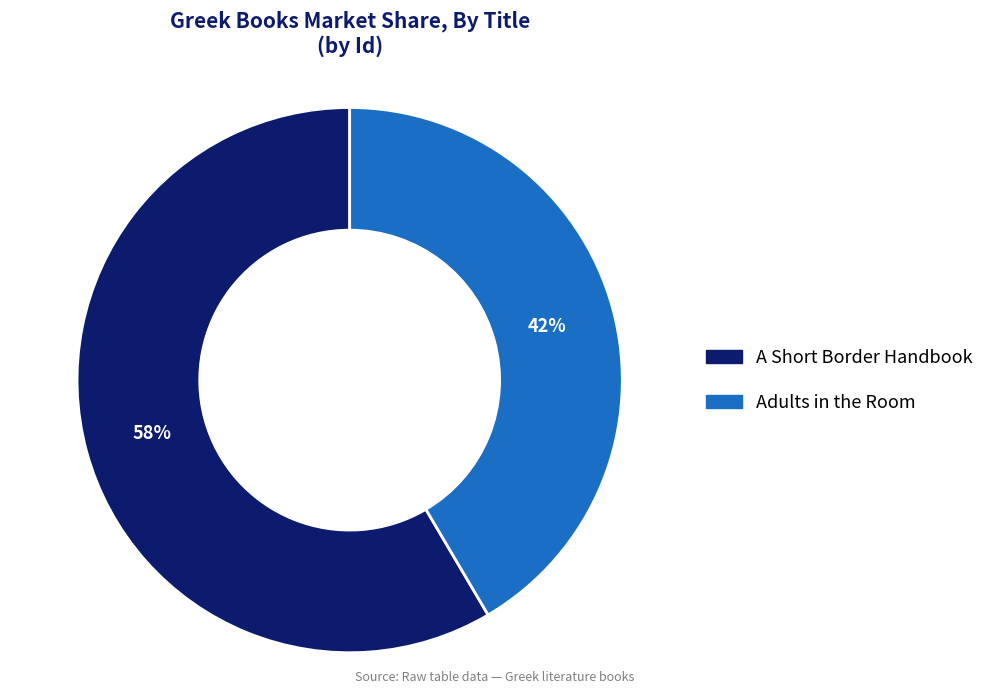

Rank the categories by value from highest to lowest.

A Short Border Handbook, Adults in the Room